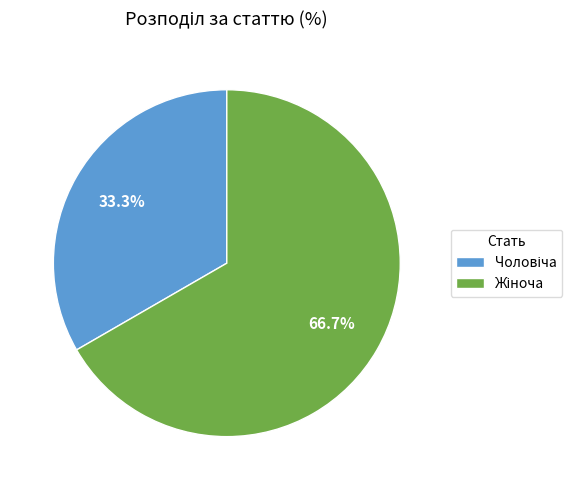

Does any single category account for the majority?

Yes